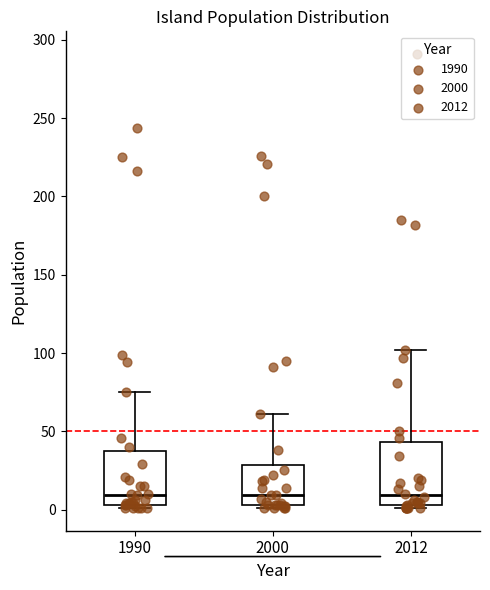

Reading left to right, transcribe this box plot: for each box, give where its median line is, the range the box spans, and where its two whiskers end, as read against the y-axis. The values are not printed on the chart, so give them approximately, as read against the axis.

1990: median 10, box 5 to 35, whiskers 0 to 75
2000: median 10, box 5 to 30, whiskers 0 to 60
2012: median 10, box 5 to 45, whiskers 0 to 100